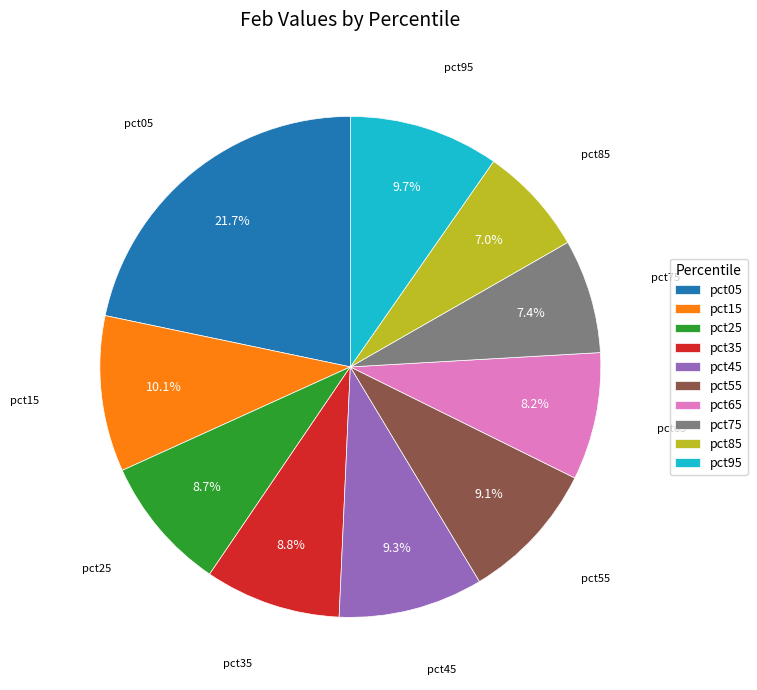

True or false: pct65 accounts for 8% of the total.

True